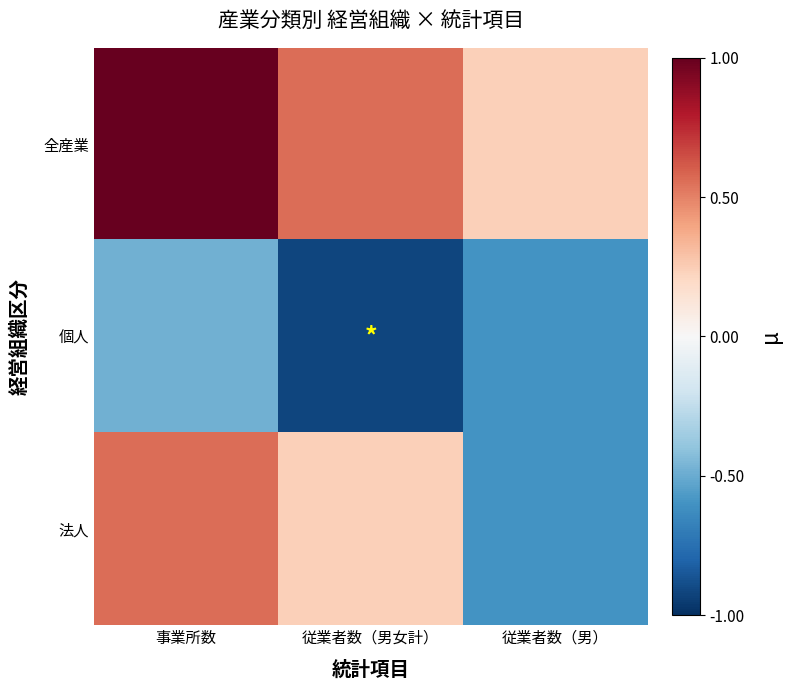

List the series in order of their peak value, highest first.

全産業, 法人, 個人